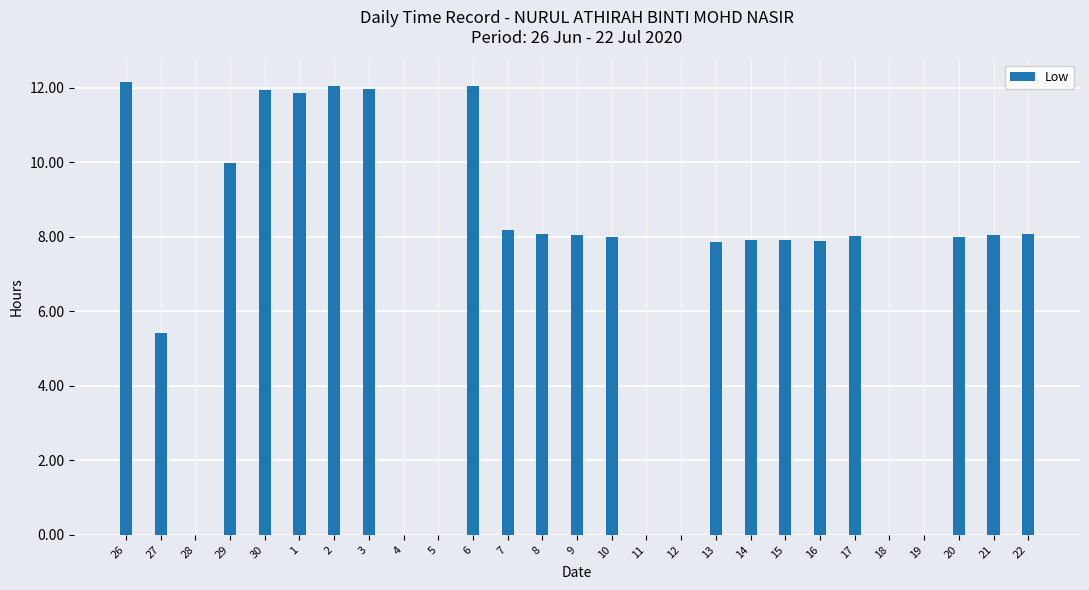

What is the greatest value displayed?

12.2